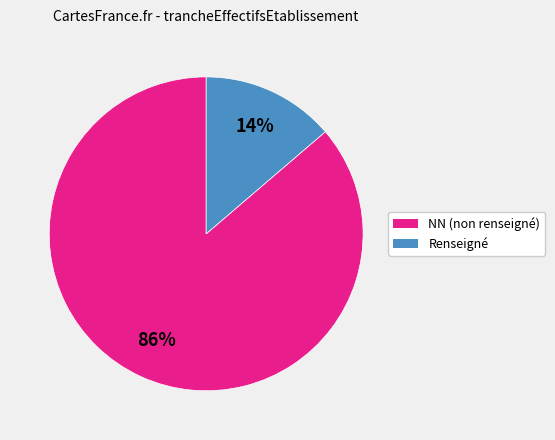

Does any single category account for the majority?

Yes